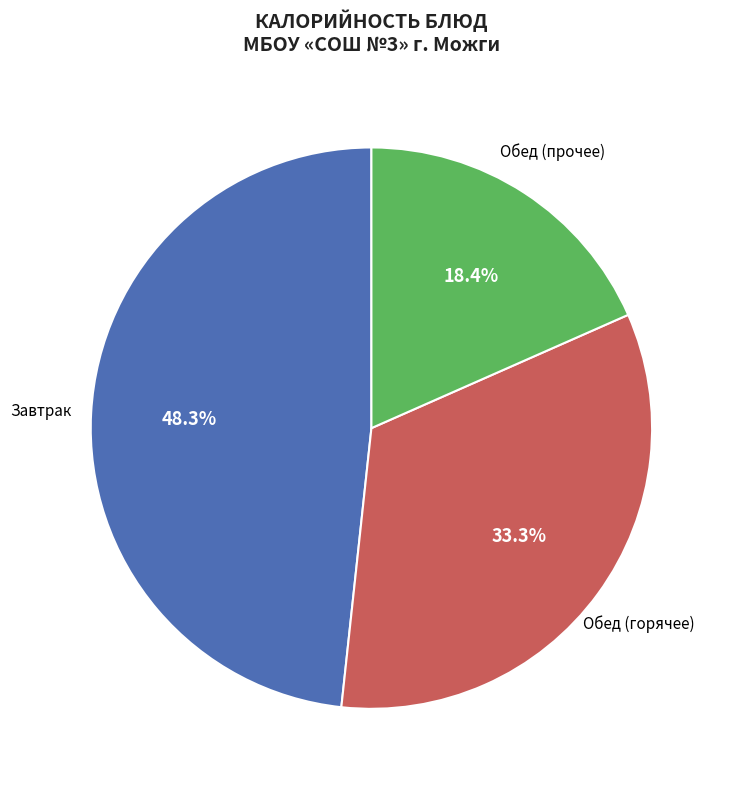

Is there any slice that represents more than half of the pie?

No